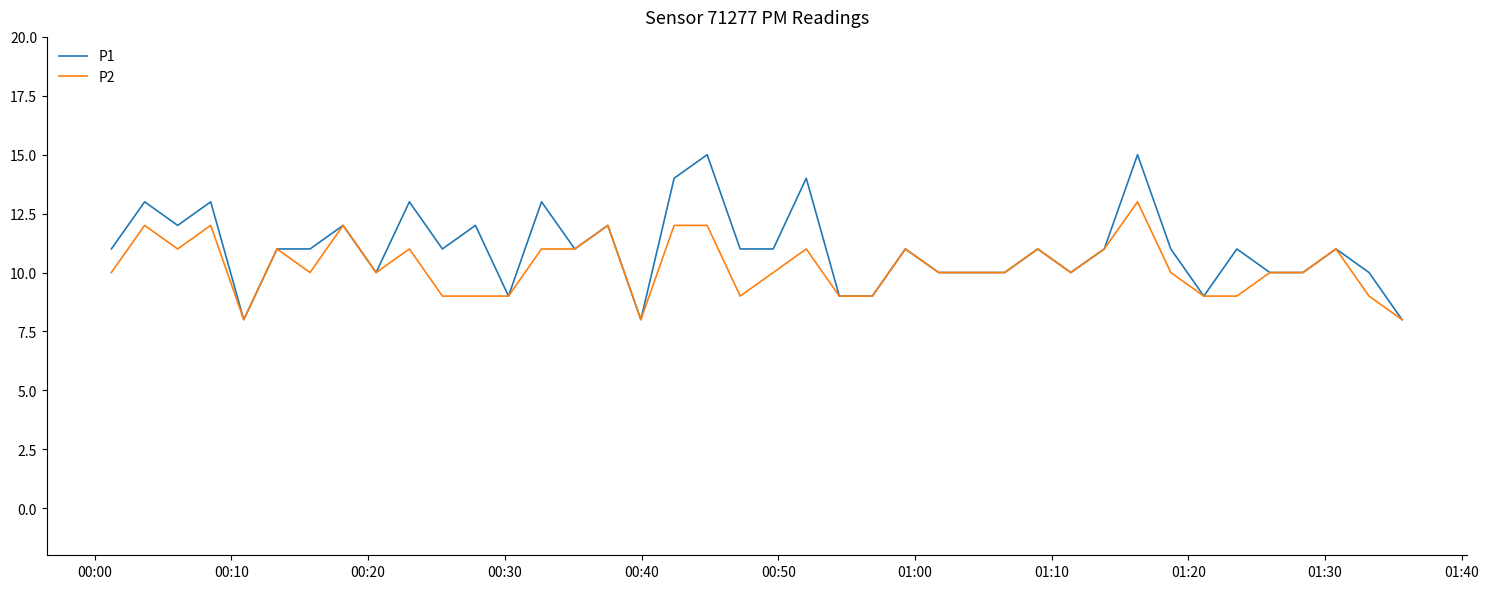

Which series has the largest range (max minus min)?

P1